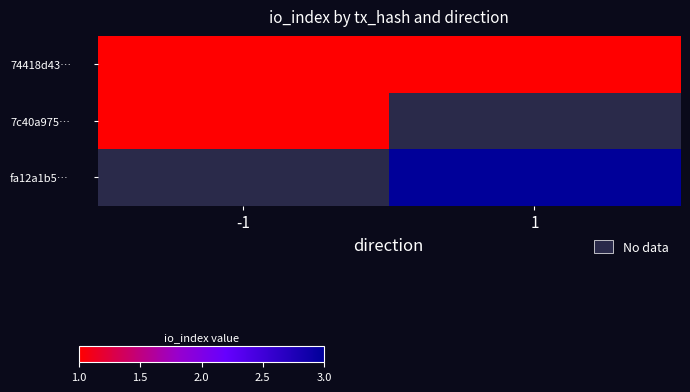

Count the number of data series in this chart.

3